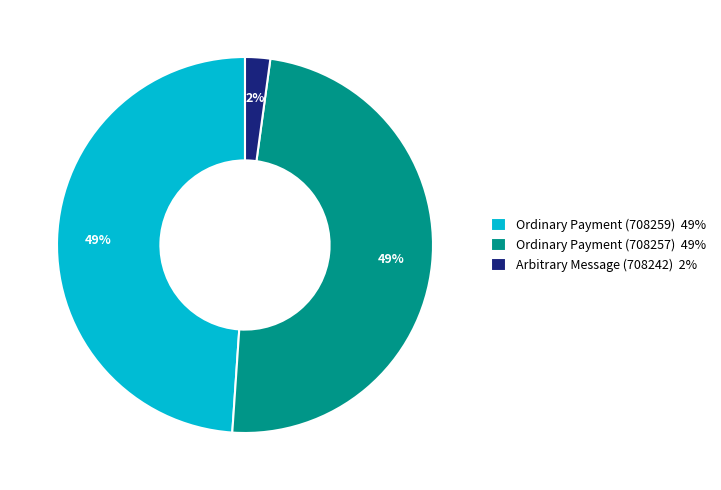

How many segments does this pie chart have?

3